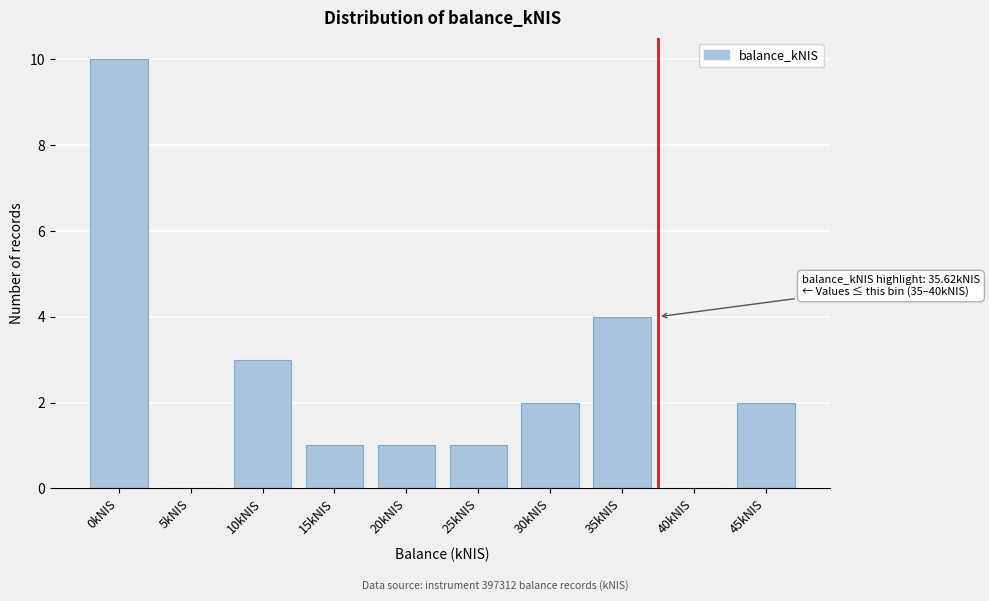

Reading left to right, what are all the values shown in this chart?

0kNIS=10	5kNIS=0	10kNIS=3	15kNIS=1	20kNIS=1	25kNIS=1	30kNIS=2	35kNIS=4	40kNIS=0	45kNIS=2